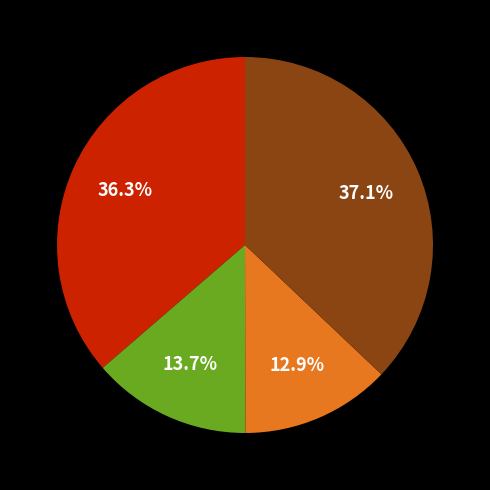

To the nearest percent, what is the difference between the largest and smallest slice percentages?

24%